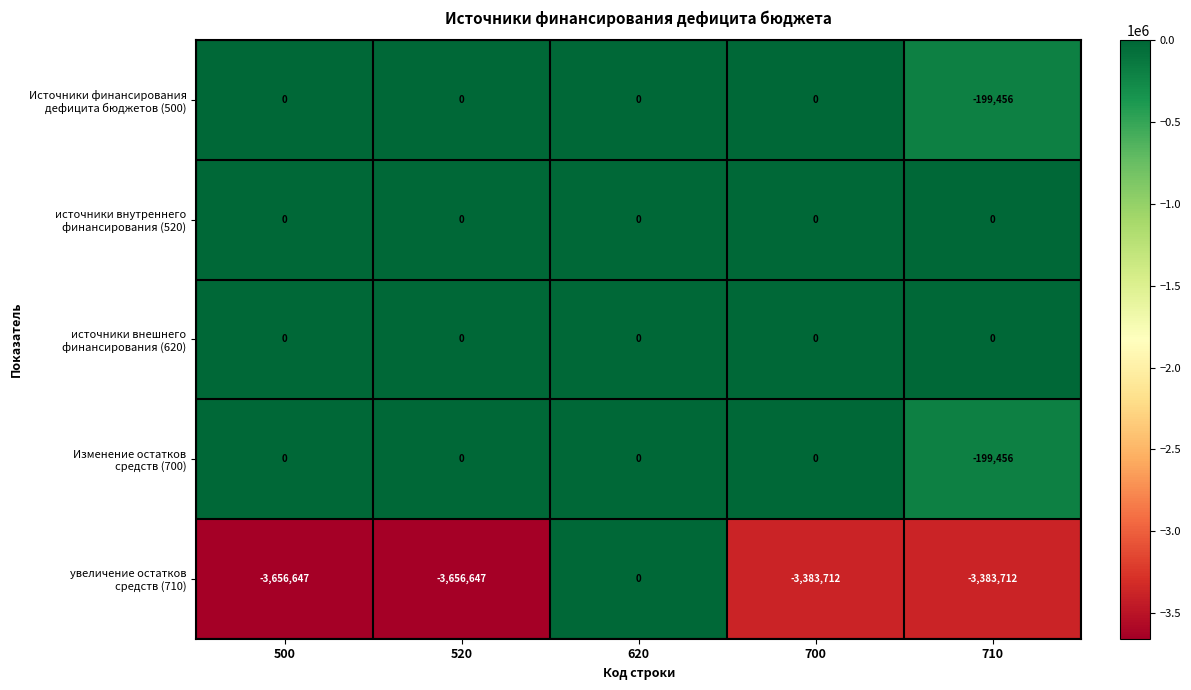

What is the smallest value displayed?

-3656647